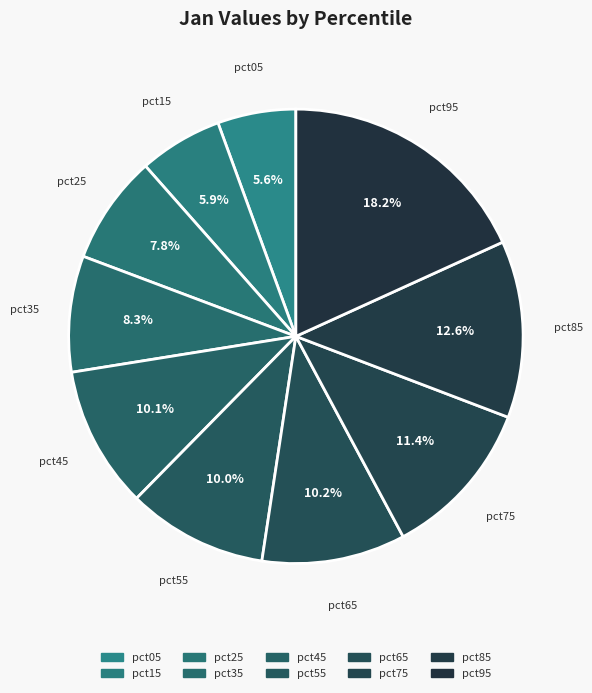

To the nearest percent, what percentage of the pie is pct65?

10%